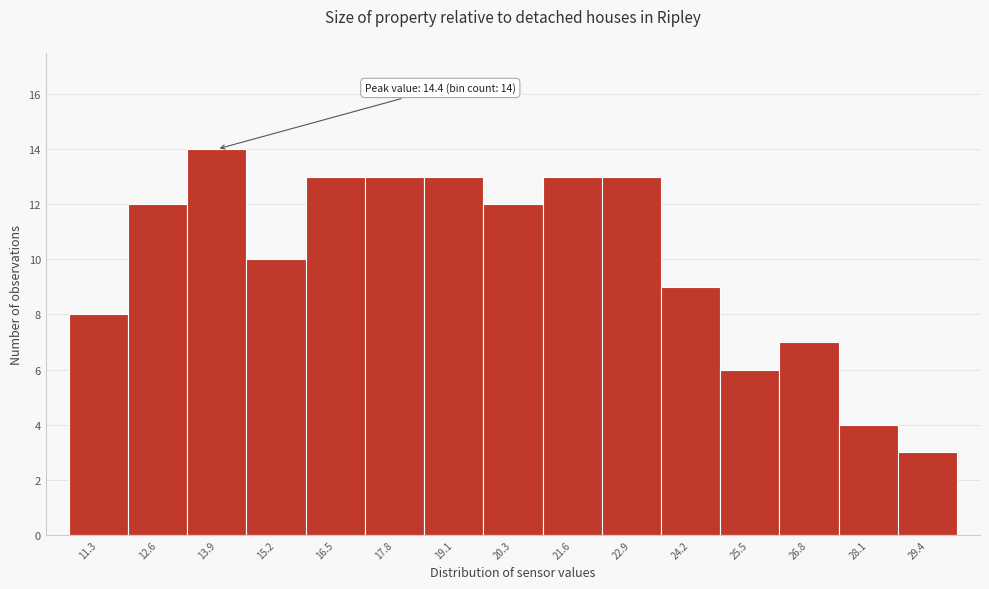

Which range on the x-axis has the tallest bar?

13.2 to 14.6